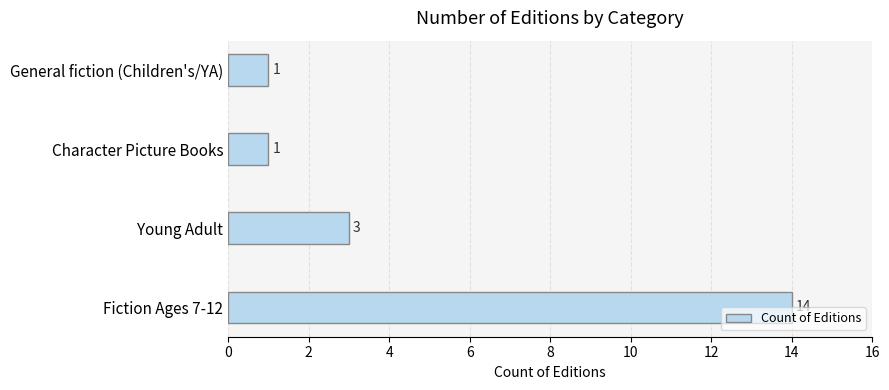

Reading bottom to top, transcribe all the data shown in this chart.

Fiction Ages 7-12=14	Young Adult=3	Character Picture Books=1	General fiction (Children's/YA)=1